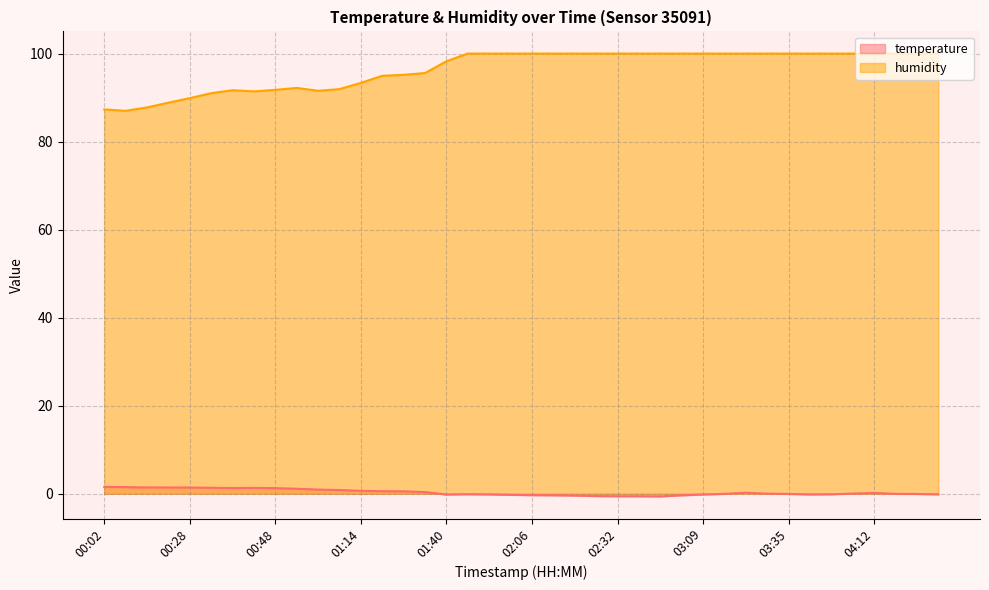

Reading left to right, transcribe all the data shown in this chart.

temperature: 00:02=1.6	00:07=1.5	00:12=1.4	00:17=1.4	00:28=1.4	00:33=1.4	00:38=1.3	00:43=1.3	00:48=1.3	00:53=1.1	01:04=0.9	01:09=0.8	01:14=0.7	01:25=0.6	01:30=0.6	01:35=0.4	01:40=-0.2	01:45=-0.1	01:50=-0.2	02:01=-0.2	02:06=-0.3	02:11=-0.3	02:16=-0.4	02:27=-0.5	02:32=-0.6	02:37=-0.6	02:42=-0.6	03:04=-0.4	03:09=-0.2	03:14=-0.0	03:25=0.2	03:30=0.0	03:35=-0.0	03:41=-0.2	04:02=-0.1	04:07=0.0	04:12=0.2	04:23=-0.0	04:33=-0.1	04:44=-0.1
humidity: 00:02=87.3	00:07=87.0	00:12=87.8	00:17=88.8	00:28=89.9	00:33=91.0	00:38=91.7	00:43=91.4	00:48=91.8	00:53=92.2	01:04=91.5	01:09=91.9	01:14=93.3	01:25=94.9	01:30=95.2	01:35=95.6	01:40=98.2	01:45=100.0	01:50=100.0	02:01=100.0	02:06=100.0	02:11=100.0	02:16=100.0	02:27=100.0	02:32=100.0	02:37=100.0	02:42=100.0	03:04=100.0	03:09=100.0	03:14=100.0	03:25=100.0	03:30=100.0	03:35=100.0	03:41=100.0	04:02=100.0	04:07=100.0	04:12=100.0	04:23=100.0	04:33=100.0	04:44=100.0